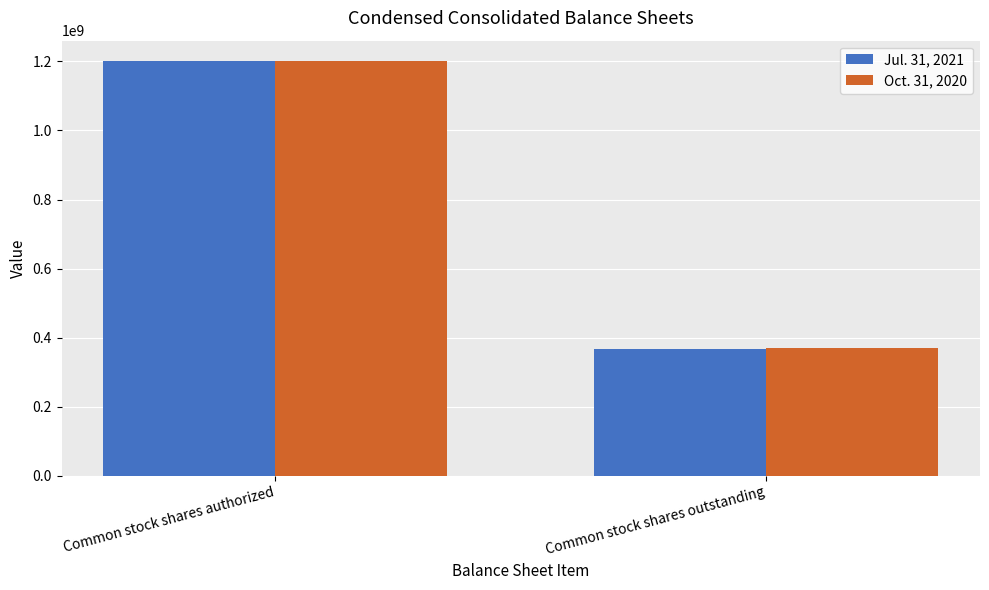

Which label corresponds to the smallest value in the chart?

Common stock shares outstanding